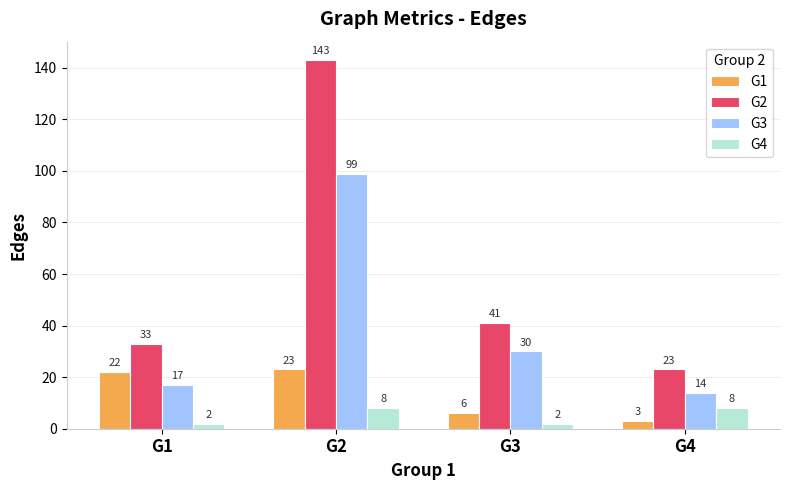

What is the approximate value of G4 at G3?

2